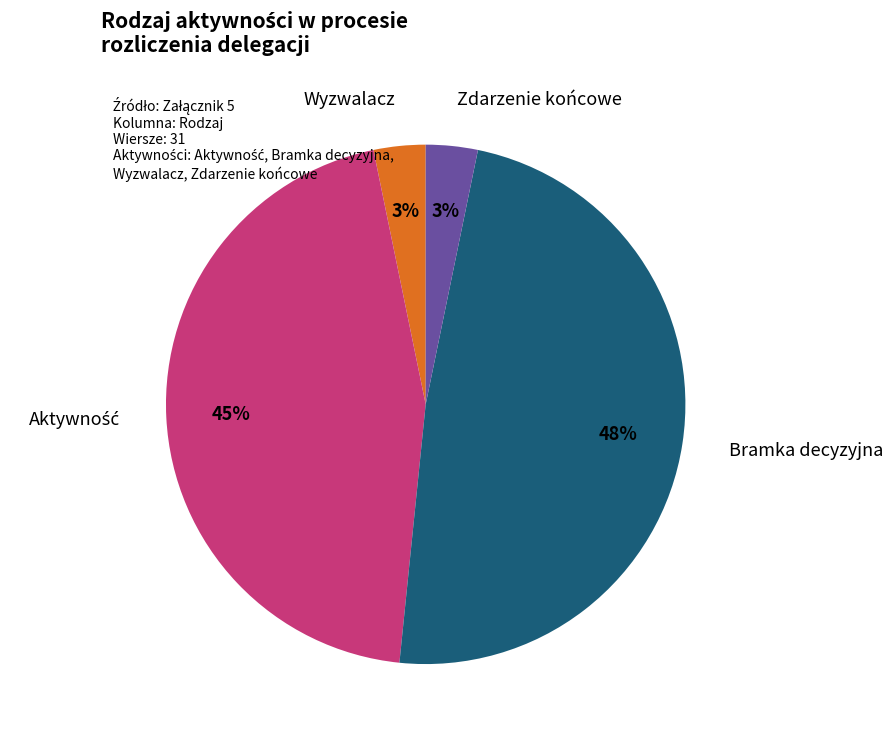

Is there a majority slice in this chart?

No